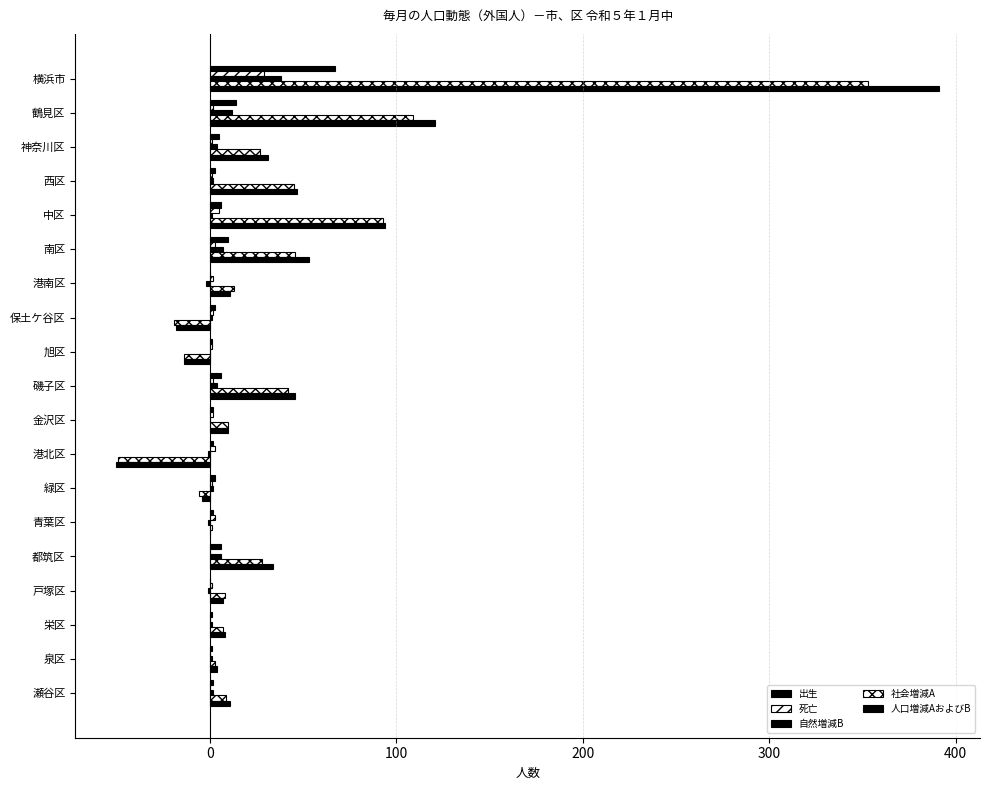

How many categories are shown in the chart?

19